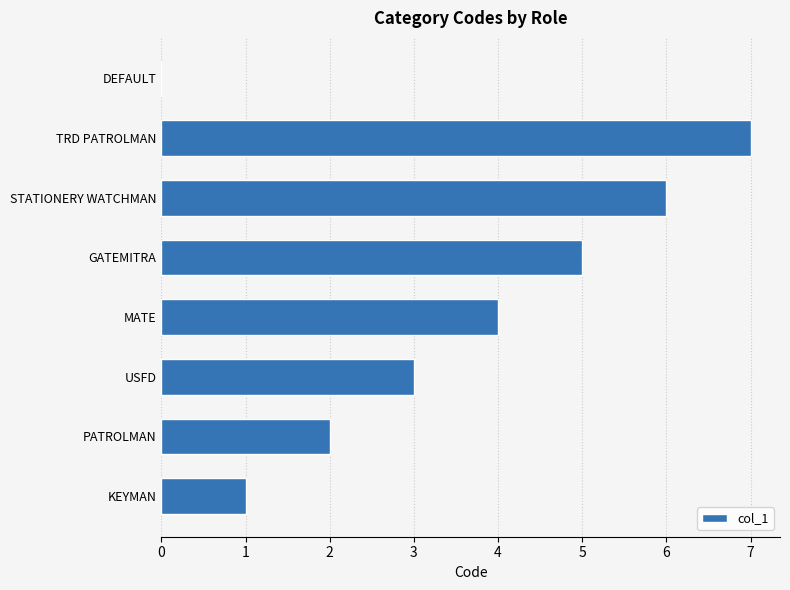

Reading bottom to top, what are all the values shown in this chart?

KEYMAN=1	PATROLMAN=2	USFD=3	MATE=4	GATEMITRA=5	STATIONERY WATCHMAN=6	TRD PATROLMAN=7	DEFAULT=0